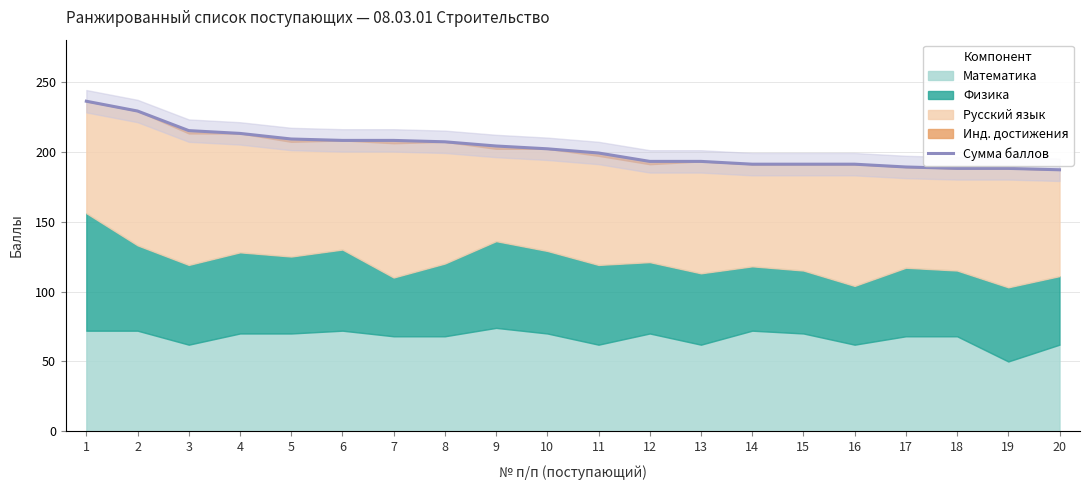

Reading left to right, what are all the values shown in this chart?

1=236	2=229	3=215	4=213	5=209	6=208	7=208	8=207	9=204	10=202	11=199	12=193	13=193	14=191	15=191	16=191	17=189	18=188	19=188	20=187